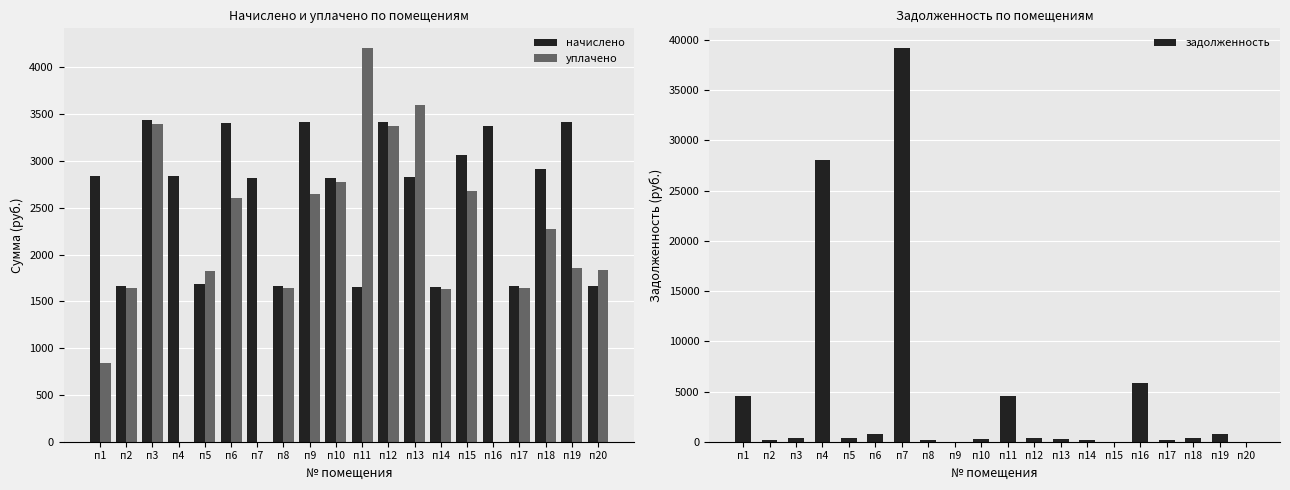

What is the greatest value displayed?

39207.9